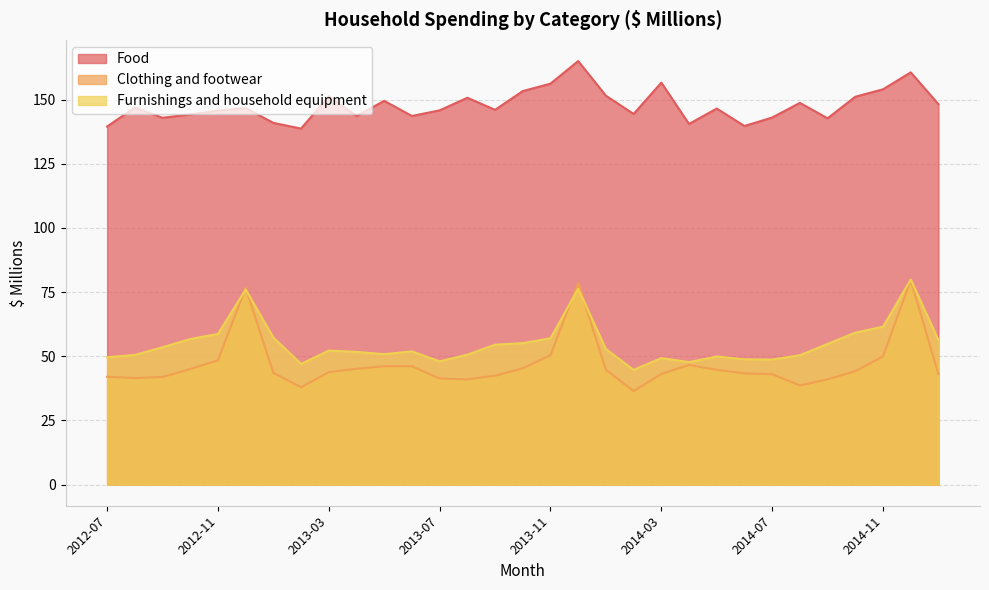

What are all the series names shown in the legend?

Food, Clothing and footwear, Furnishings and household equipment